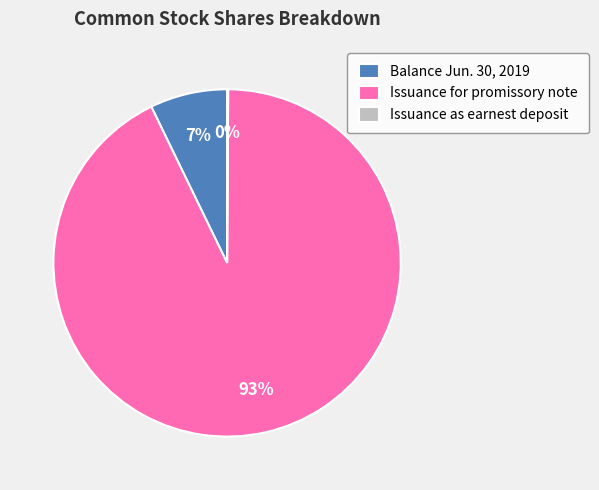

To the nearest percent, what is the difference between the Balance Jun. 30, 2019 and Issuance for promissory note slice percentages?

86%